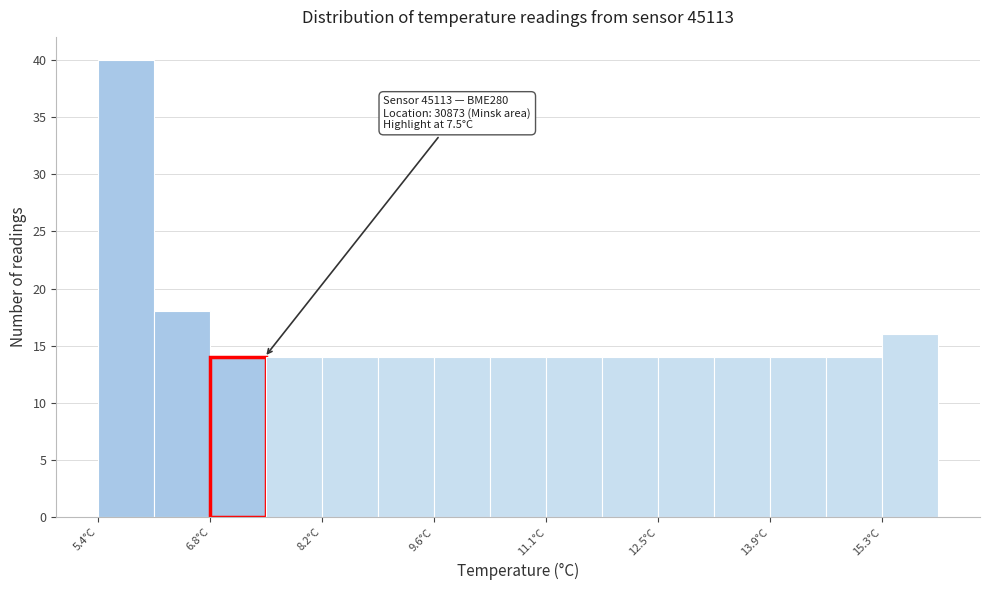

Read against the x-axis, roughly where is the centre of the tallest bar?

5.8